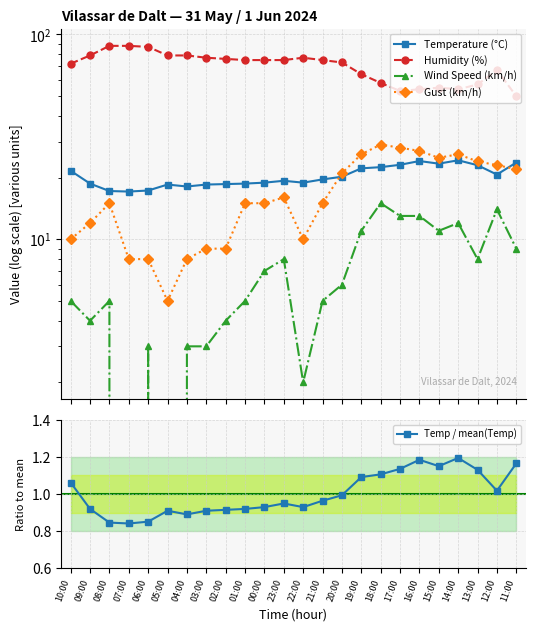

At which label is Wind Speed (km/h) closest to 7?

00:00